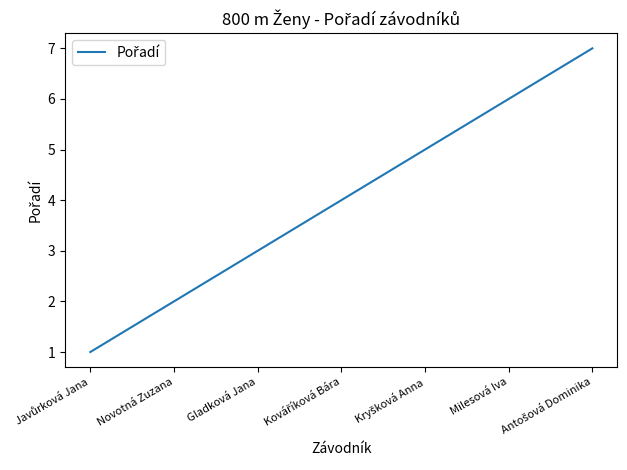

True or false: the data shows 3 at Milesová Iva.

False